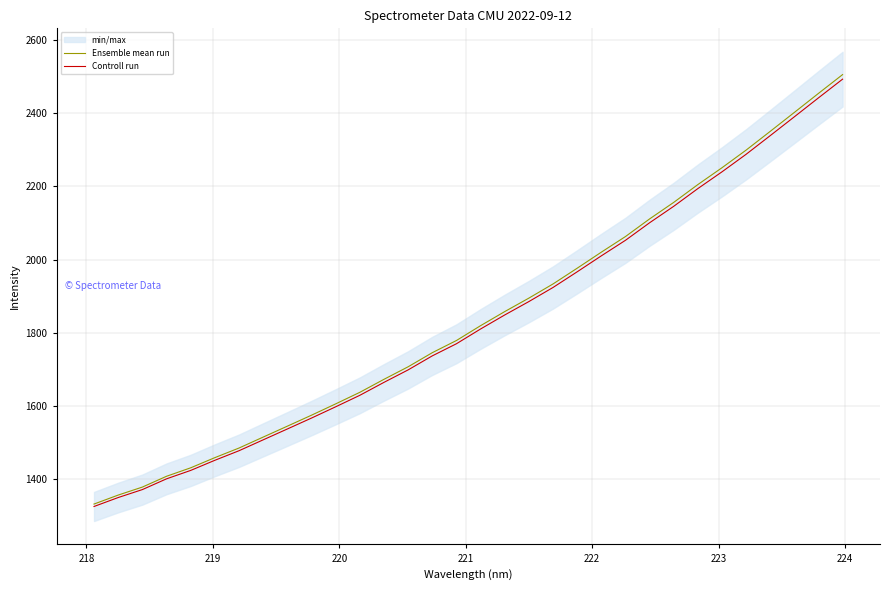

What is the difference between the maximum and minimum values in the Ensemble mean run series?

1173.5